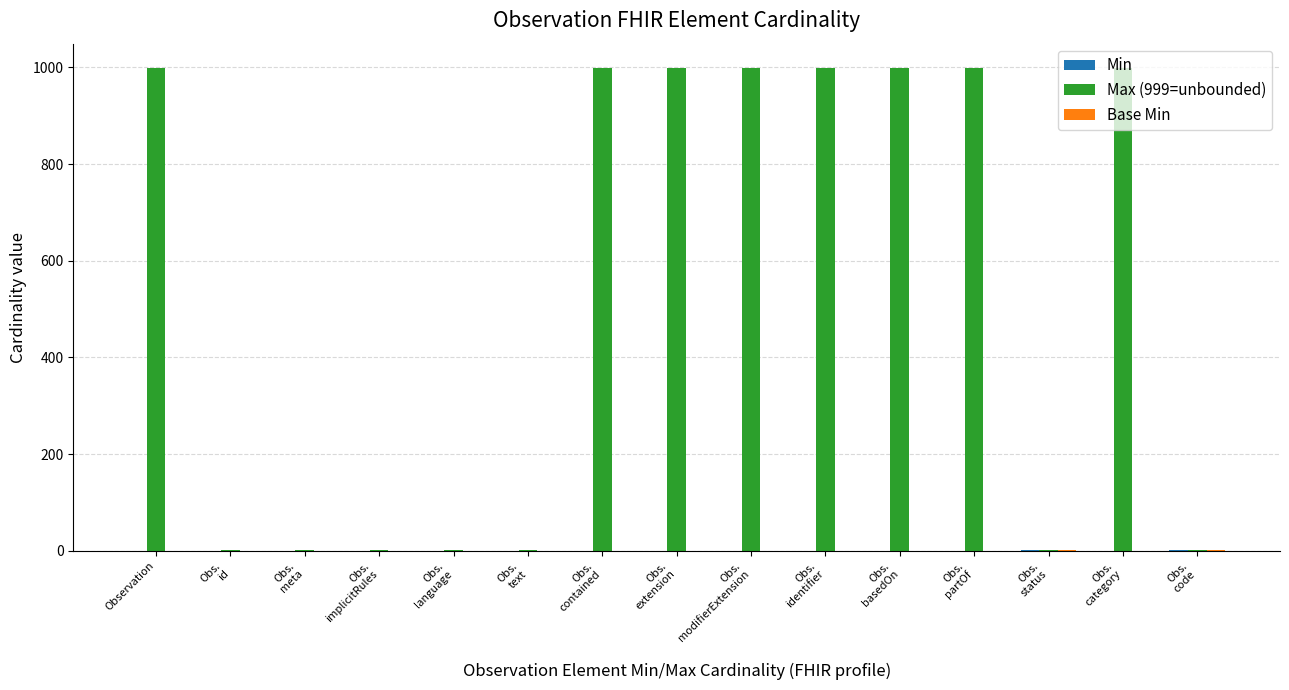

Which series changed the most between Obs.
implicitRules and Obs.
modifierExtension?

Max (999=unbounded)